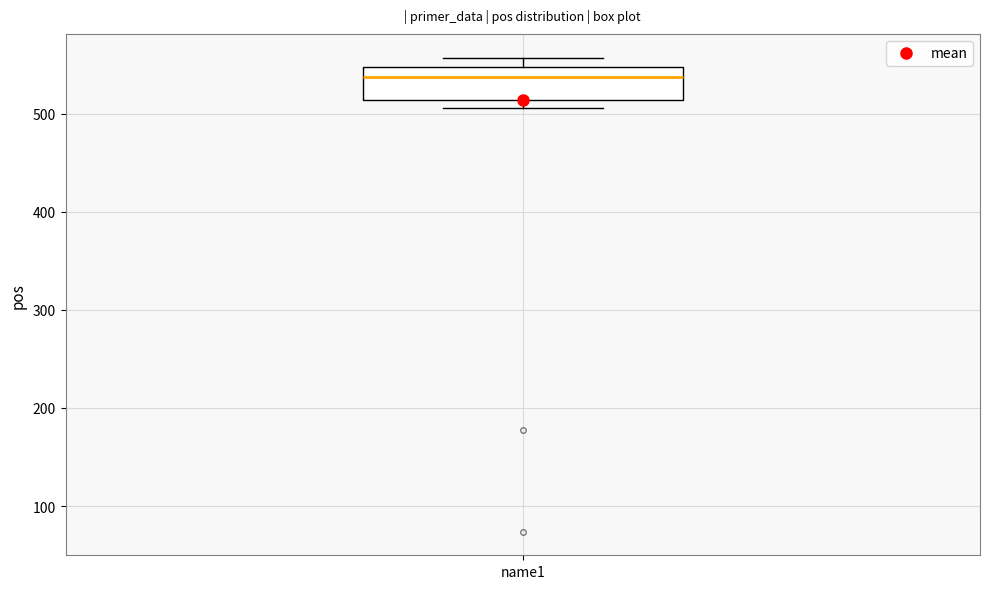

Where does the median line of the box for name1 sit on the y-axis? The values are not printed on the chart, so give them approximately, as read against the axis.

540